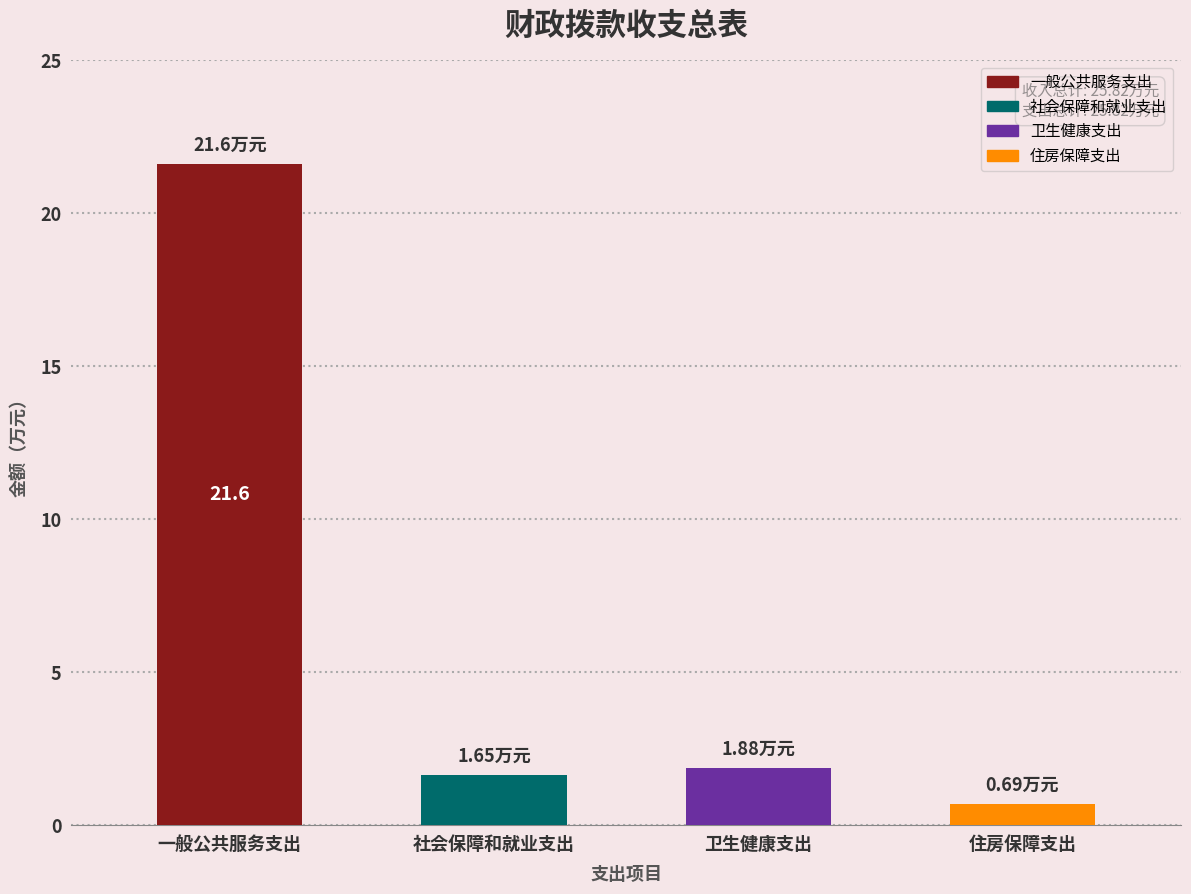

At which category is the sum across all series the highest?

一般公共服务支出